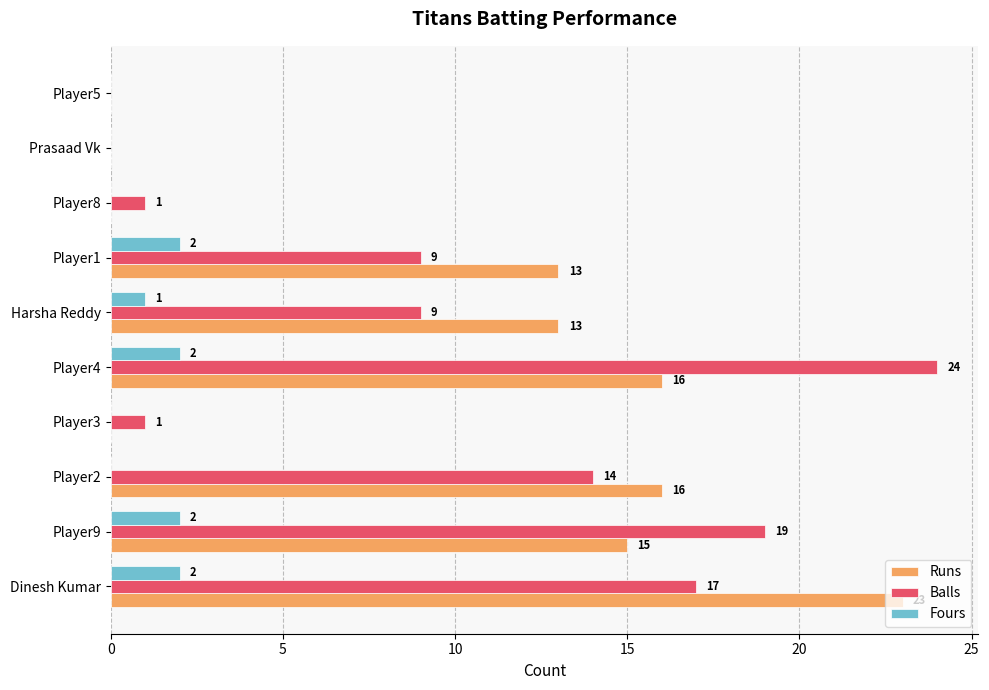

The value of Balls at Player2 is 20. True or false?

False